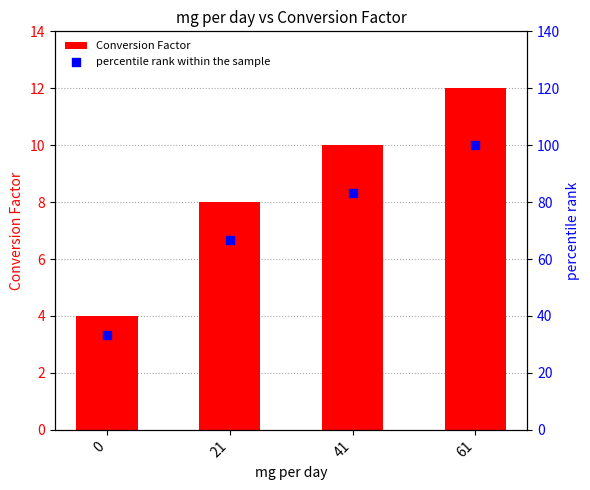

At how many categories does at least one series exceed 17?

4